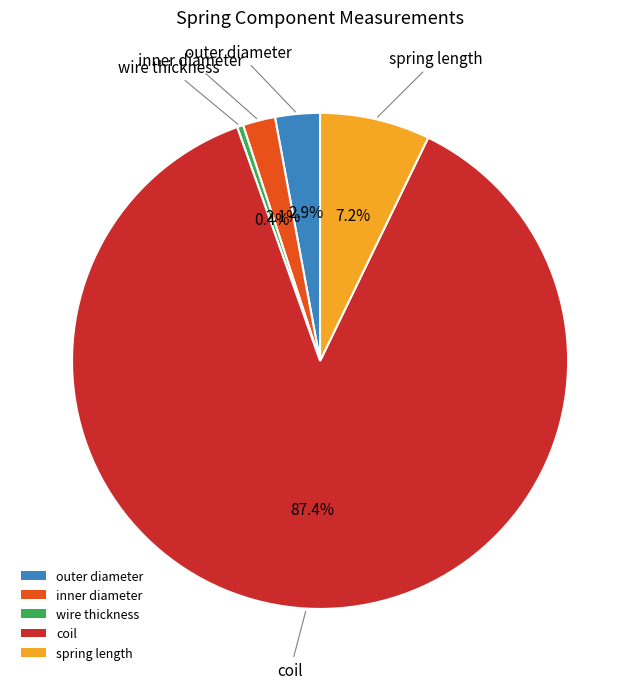

Rank the categories by value from lowest to highest.

wire thickness, inner diameter, outer diameter, spring length, coil